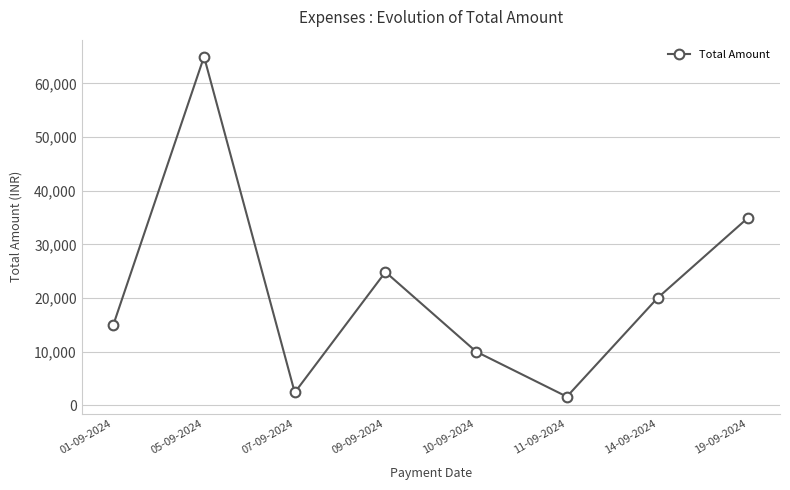

What is the label of the 2nd point from the left?

05-09-2024